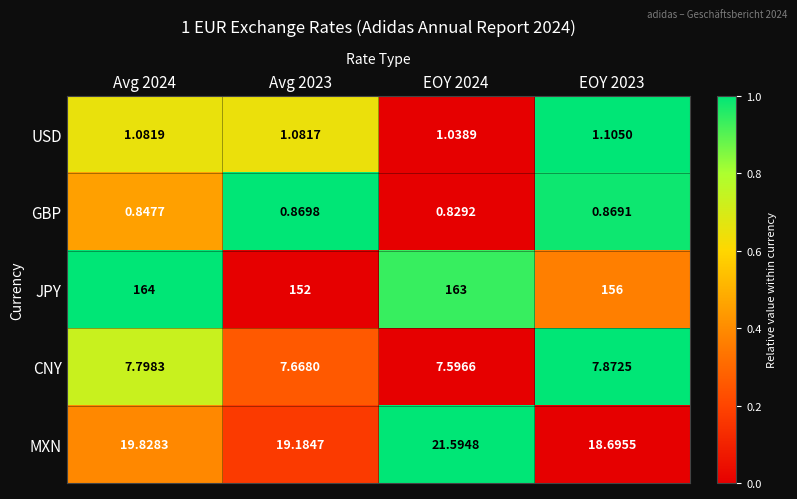

What is the spread (max minus min) of values at Avg 2023?

151.1